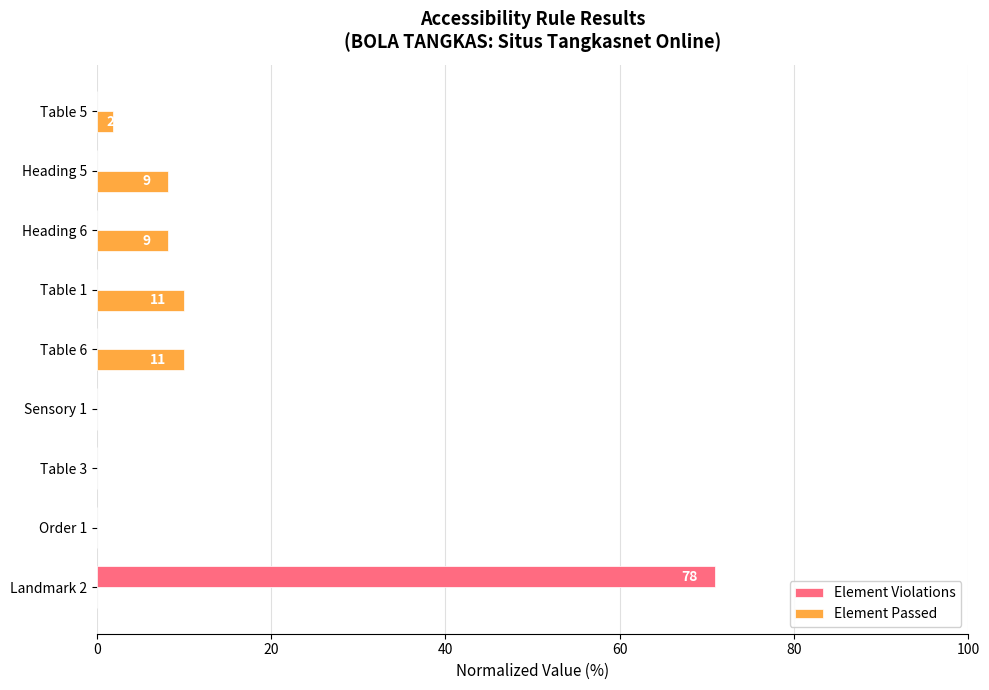

Is the value of Element Violations at Heading 5 greater than the value of Element Passed at Heading 5?

No